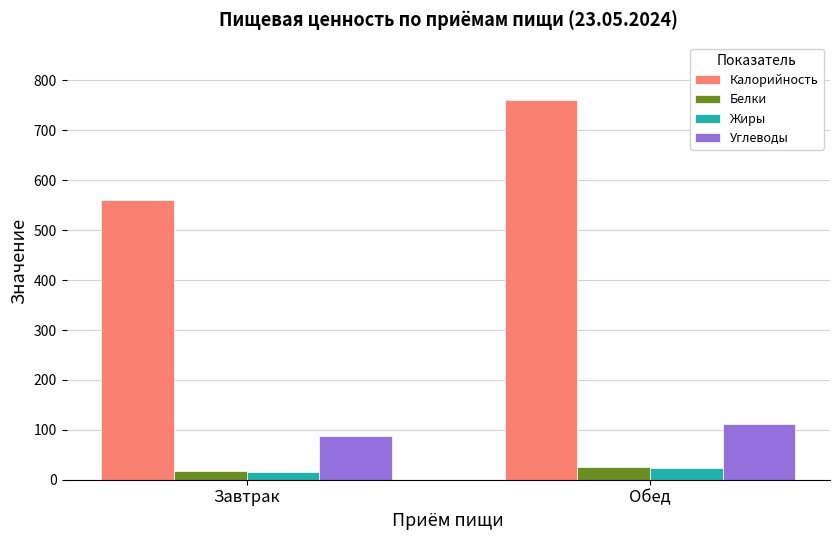

What is the difference between the maximum and minimum values in the Углеводы series?

25.6